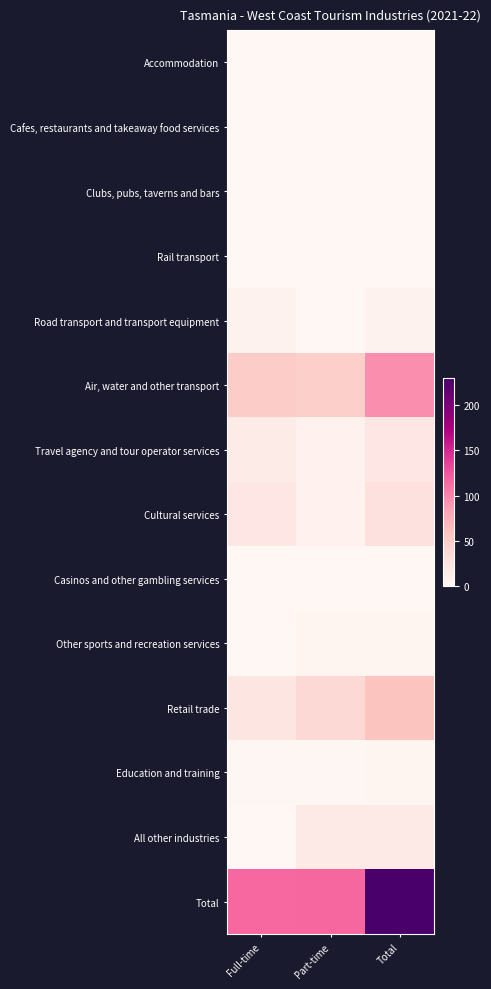

How many series are shown in this chart?

14